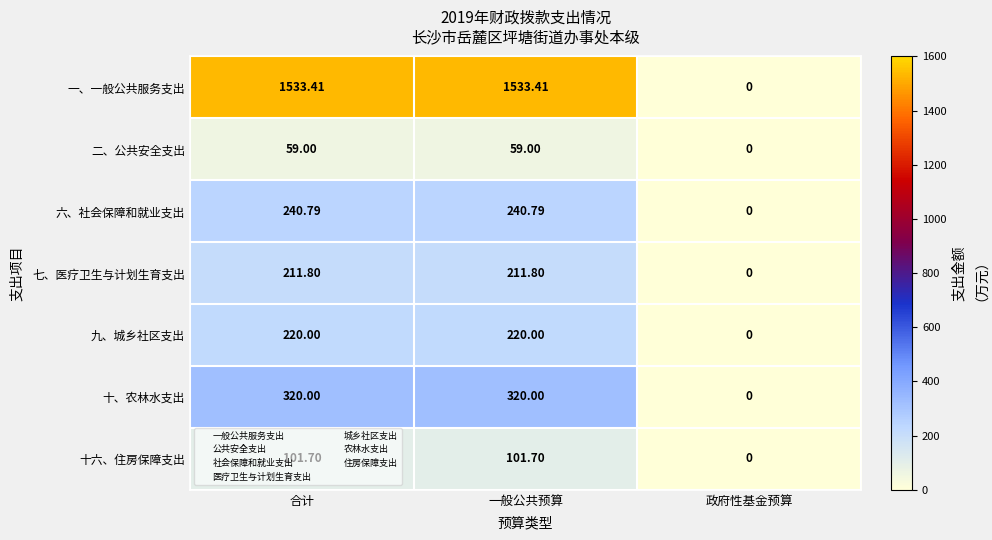

Which series has the largest total across all categories?

一、一般公共服务支出